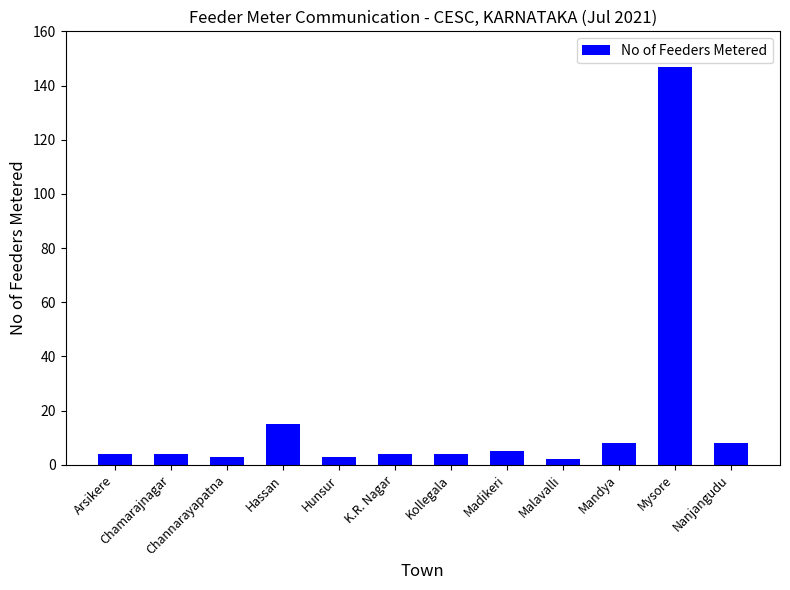

The value at Chamarajnagar is 4. True or false?

True